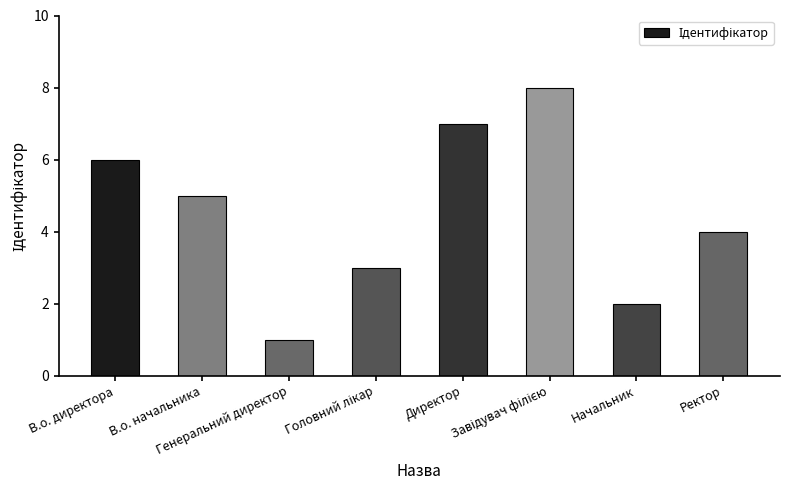

What is the greatest value displayed?

8